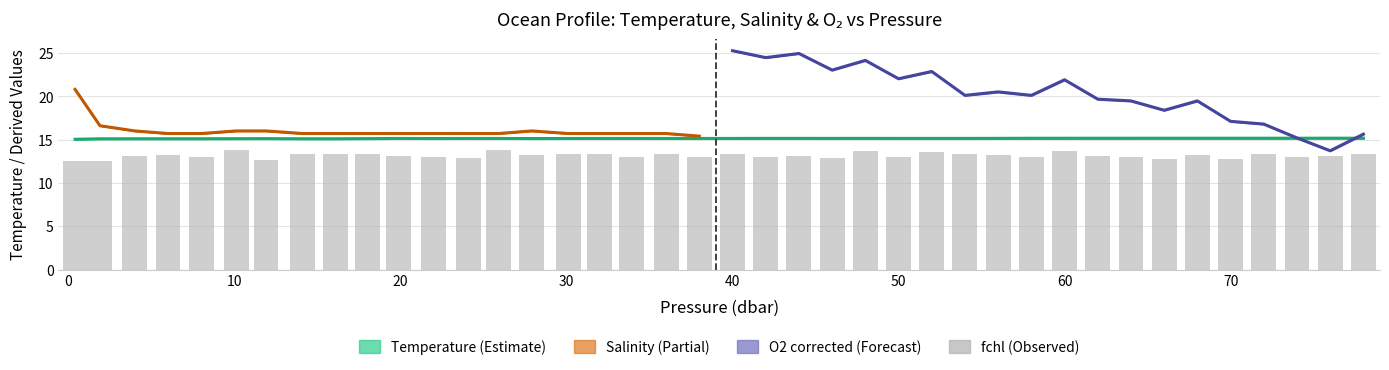

At which label is fchl closest to 13?

8.0